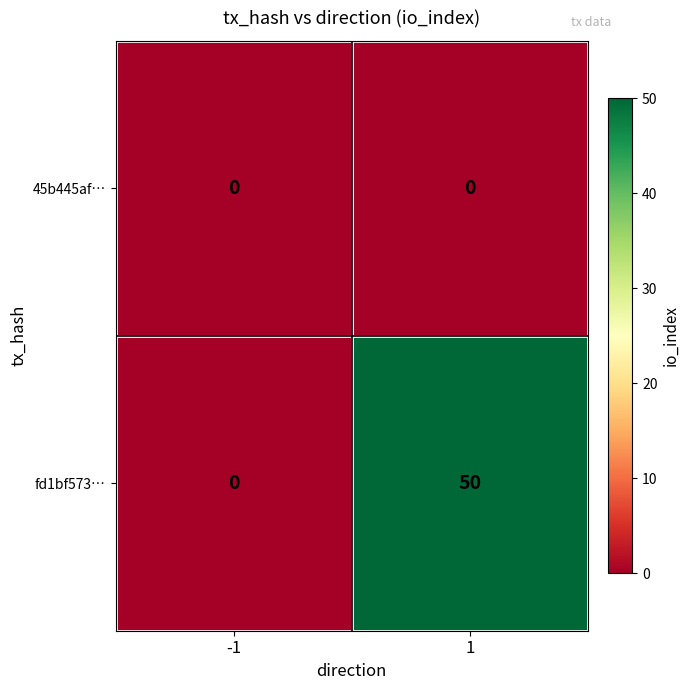

At which category does the chart reach its peak across all series?

1